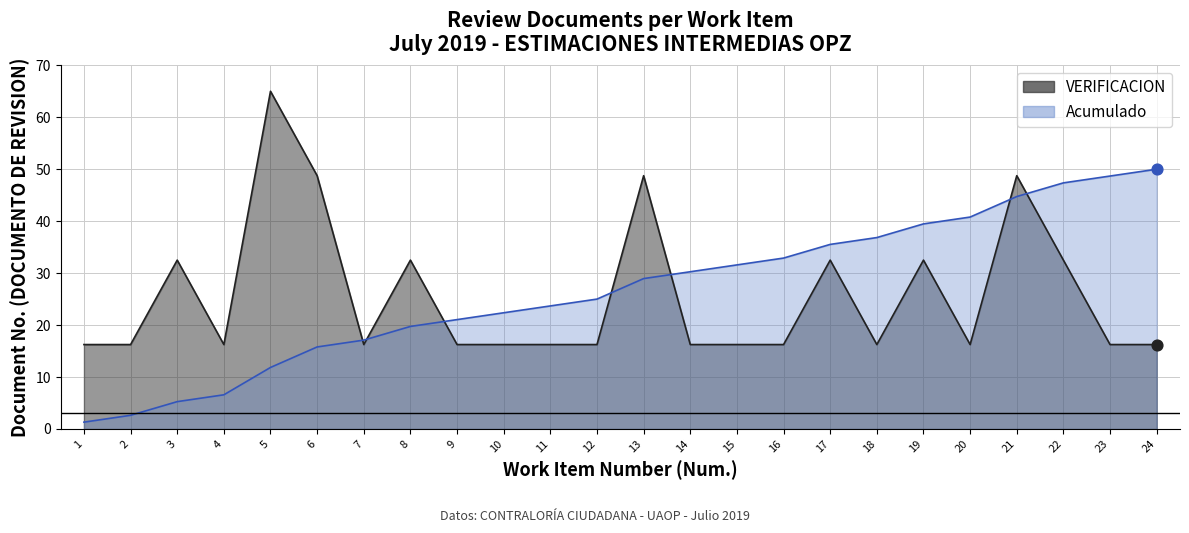

Which has a higher value, 2 or 6?

6